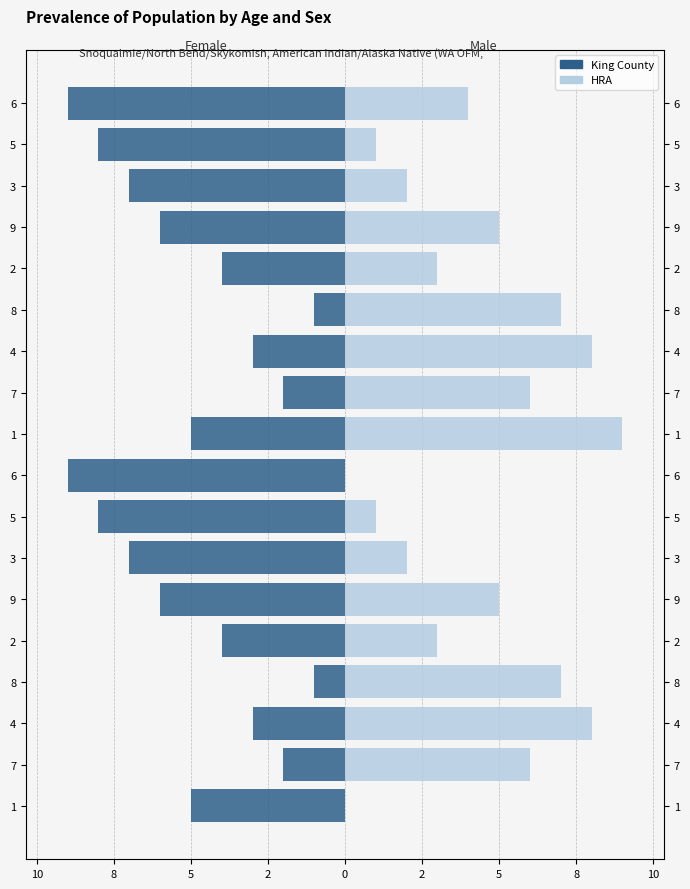

Which series has the largest range (max minus min)?

HRA